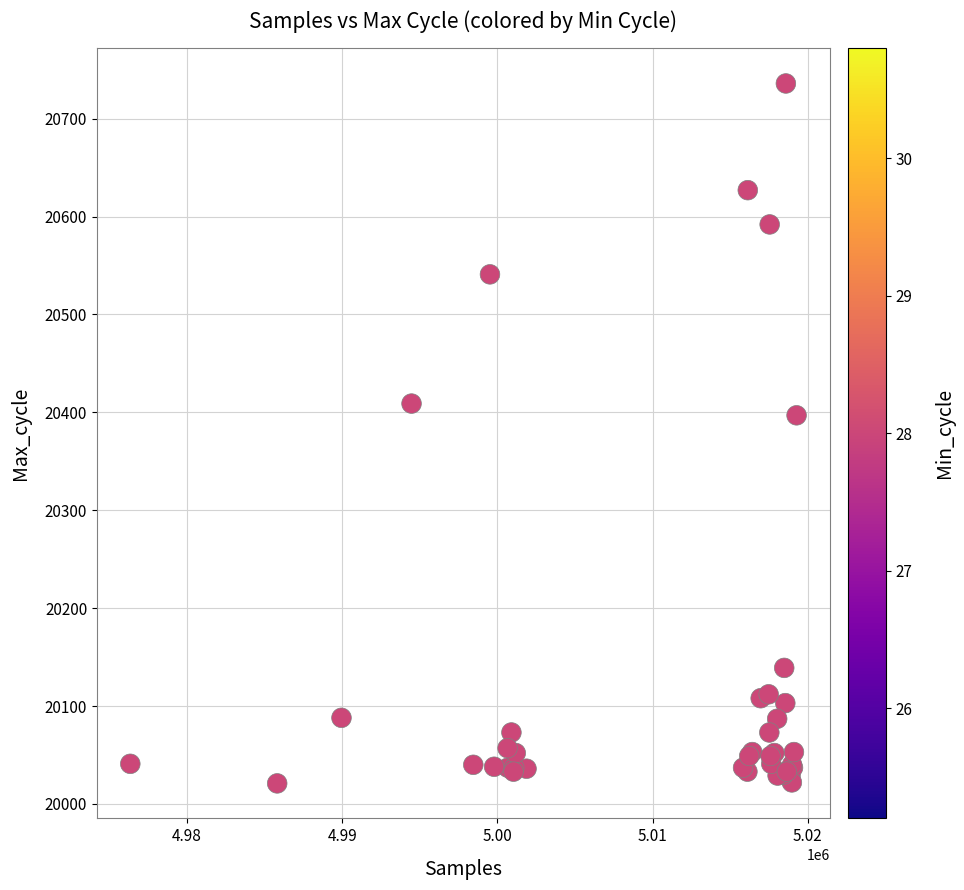

What Y value in the scatter plot is closest to 20378?

20397